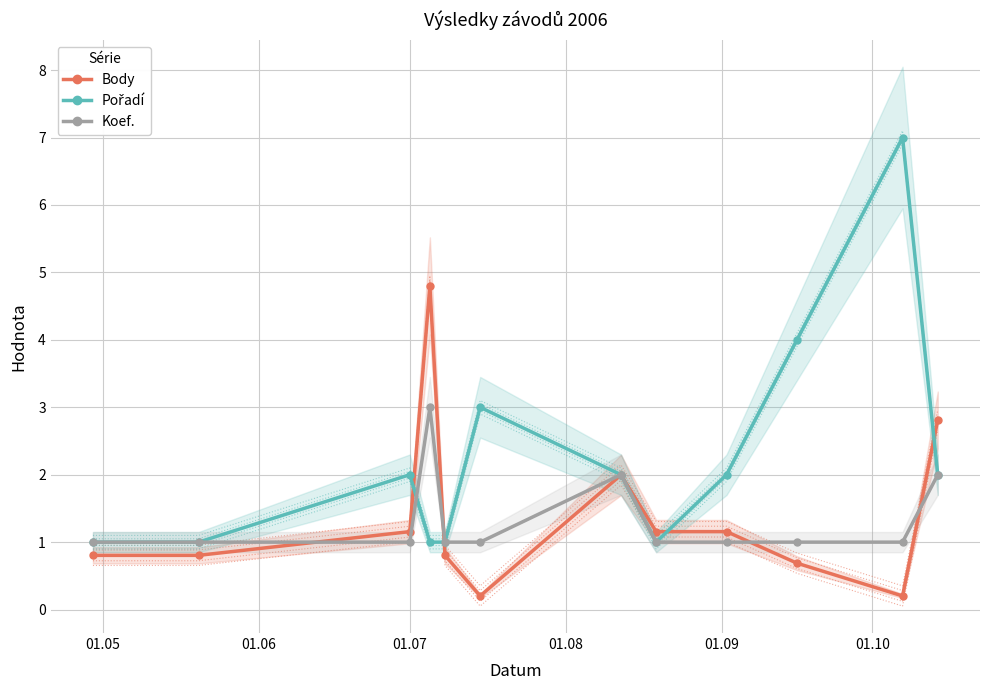

Which series has the largest total across all categories?

Pořadí